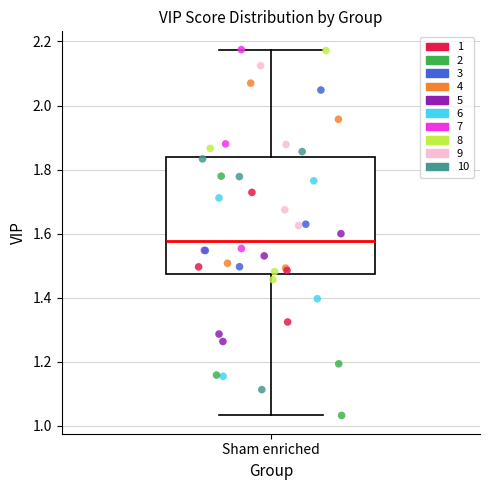

Where is the upper edge of the box for Sham enriched on the y-axis? The values are not printed on the chart, so give them approximately, as read against the axis.

1.84